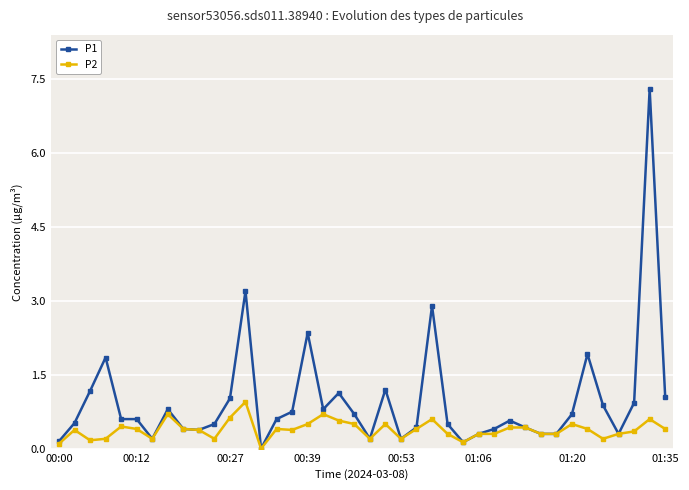

Which series has the largest total across all categories?

P1